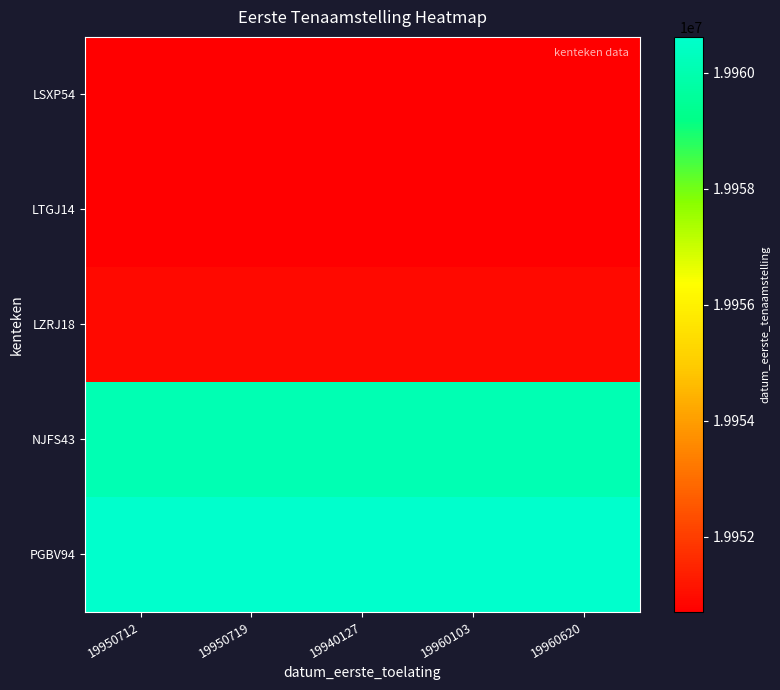

Reading left to right, extract all data points from this chart.

LSXP54: 19950712=19950712	19950719=19950712	19940127=19950712	19960103=19950712	19960620=19950712
LTGJ14: 19950712=19950719	19950719=19950719	19940127=19950719	19960103=19950719	19960620=19950719
LZRJ18: 19950712=19950920	19950719=19950920	19940127=19950920	19960103=19950920	19960620=19950920
NJFS43: 19950712=19960103	19950719=19960103	19940127=19960103	19960103=19960103	19960620=19960103
PGBV94: 19950712=19960620	19950719=19960620	19940127=19960620	19960103=19960620	19960620=19960620